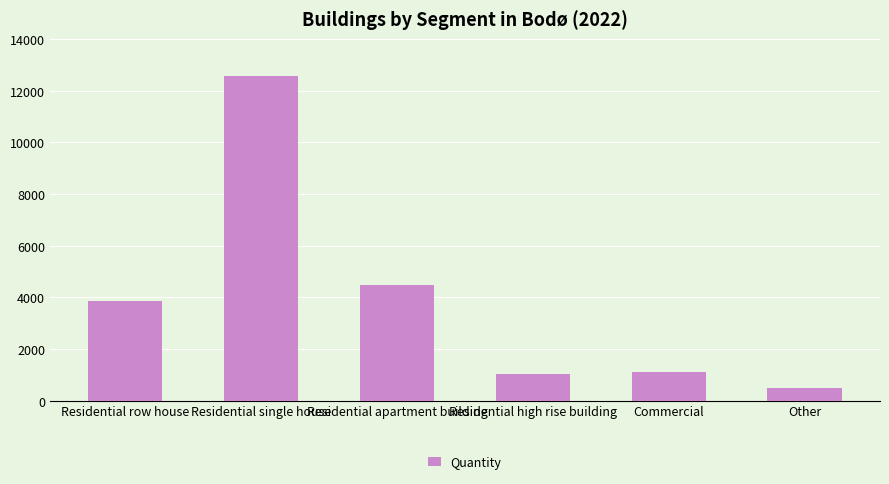

Which category has the highest value across all series?

Residential single house